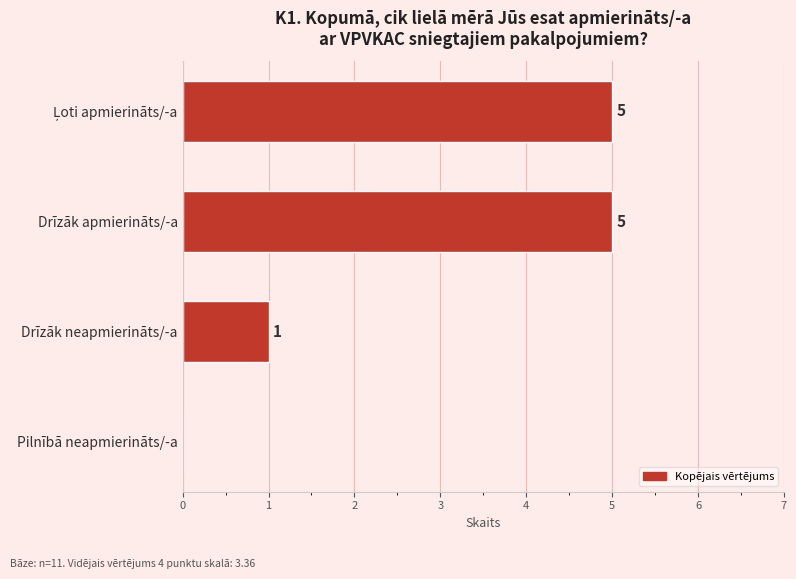

What is the greatest value displayed?

5